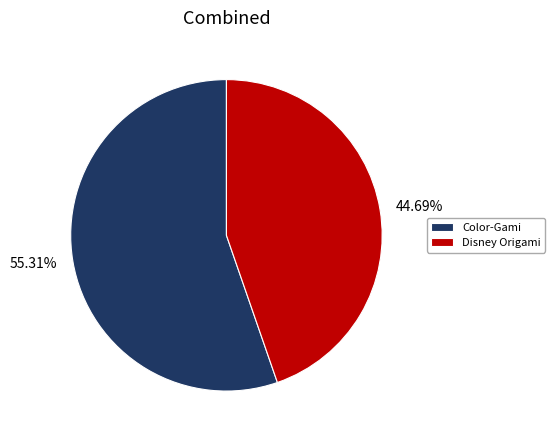

The Color-Gami slice represents 55% of the pie. True or false?

True